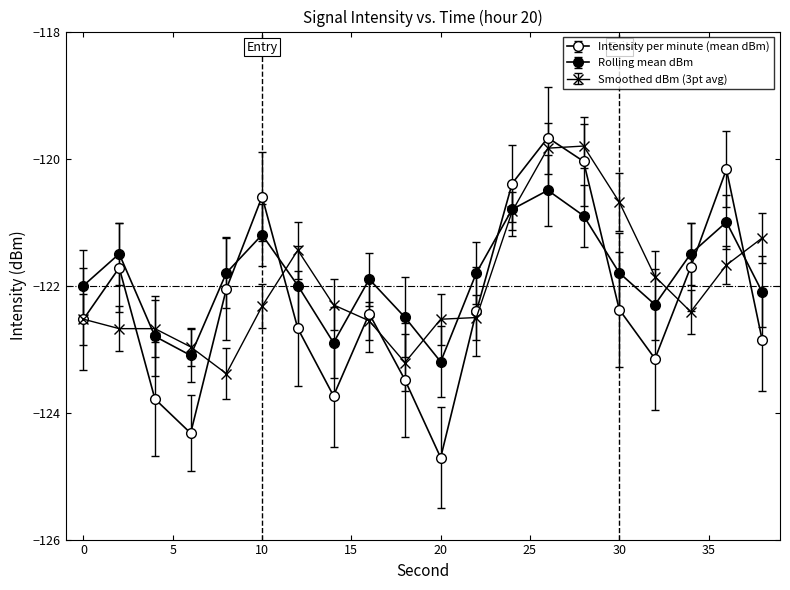

How many data points in Smoothed dBm (3pt avg) are above -122?

8